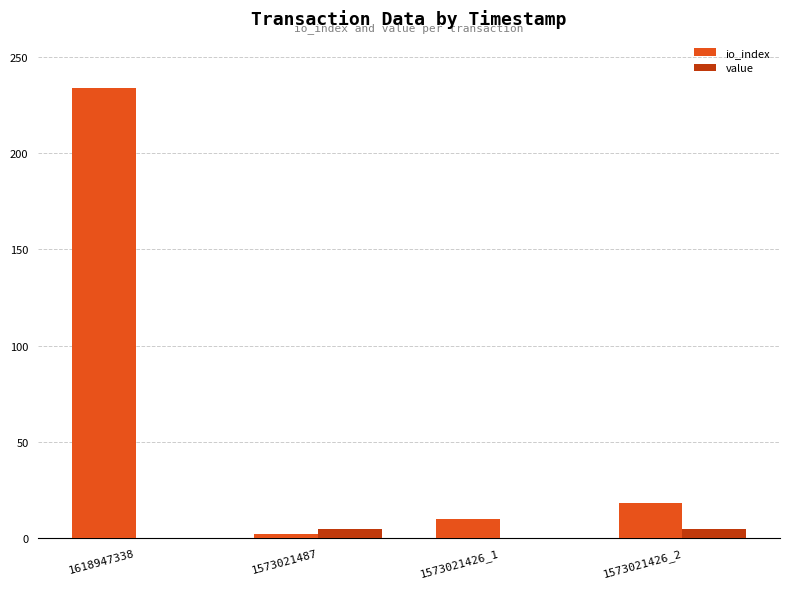

Where is io_index nearest to the value 118?

1573021426_2